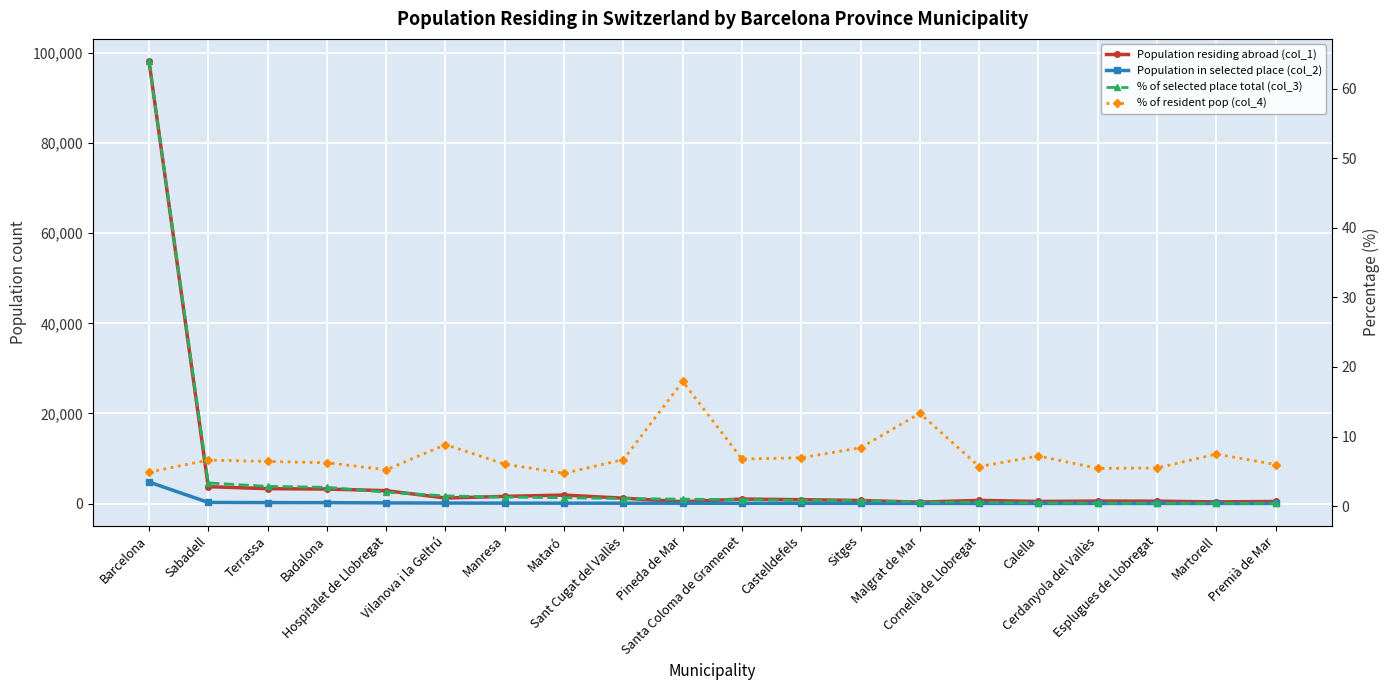

Does the chart display data point markers on the line(s)?

Yes